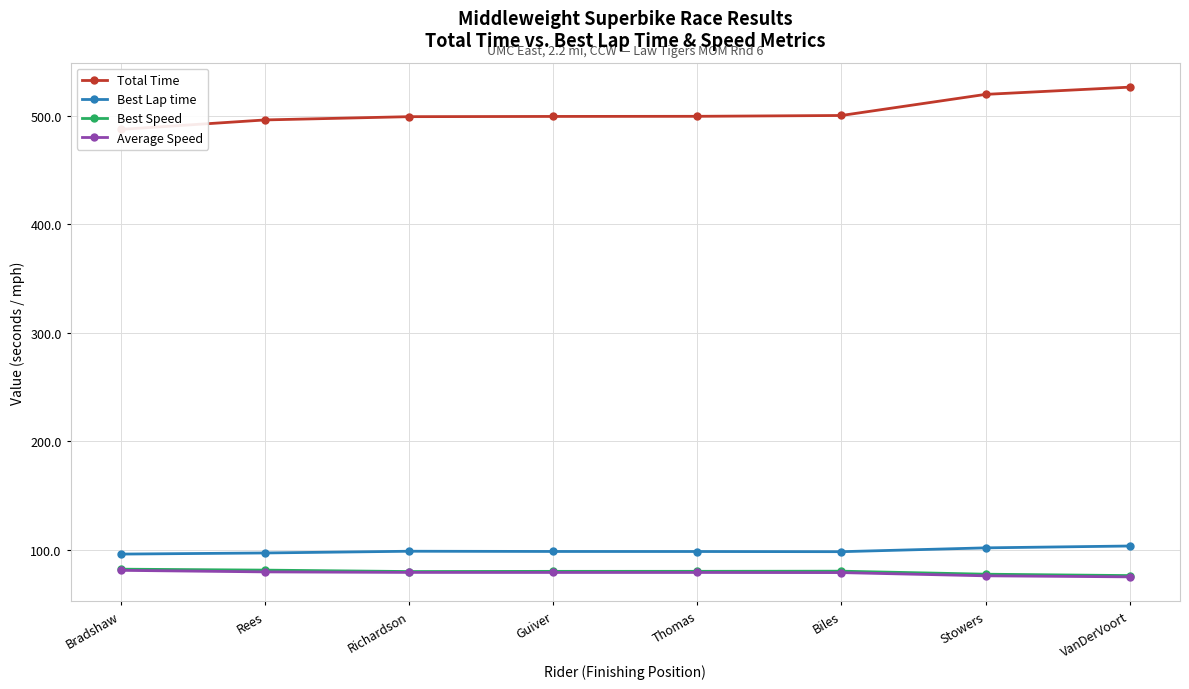

True or false: Total Time and Average Speed intersect in this chart.

False